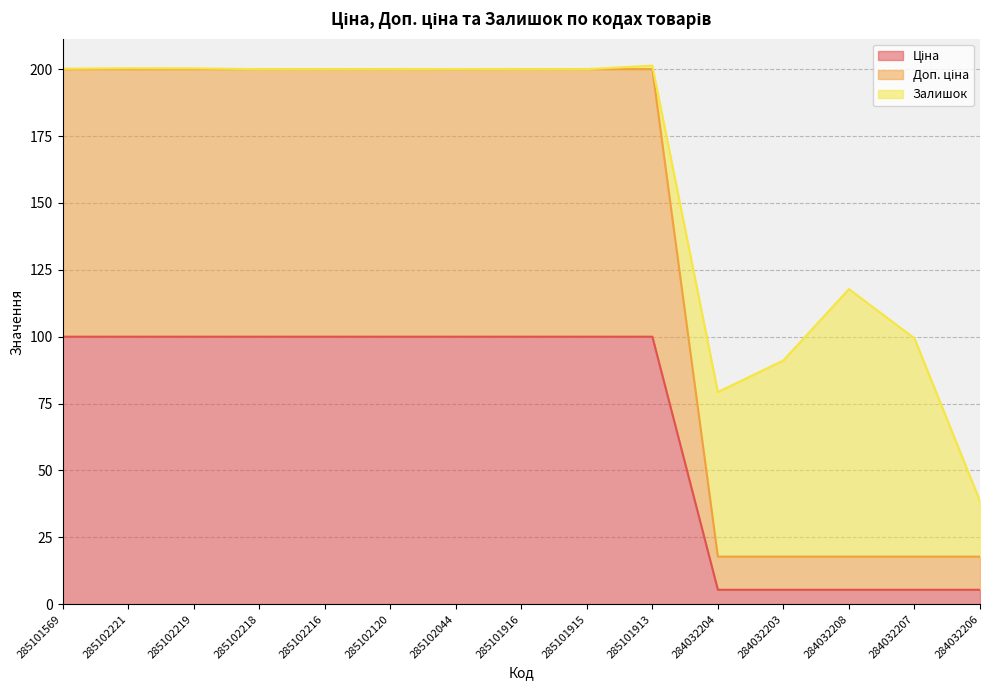

What position from the left is 285101916?

8